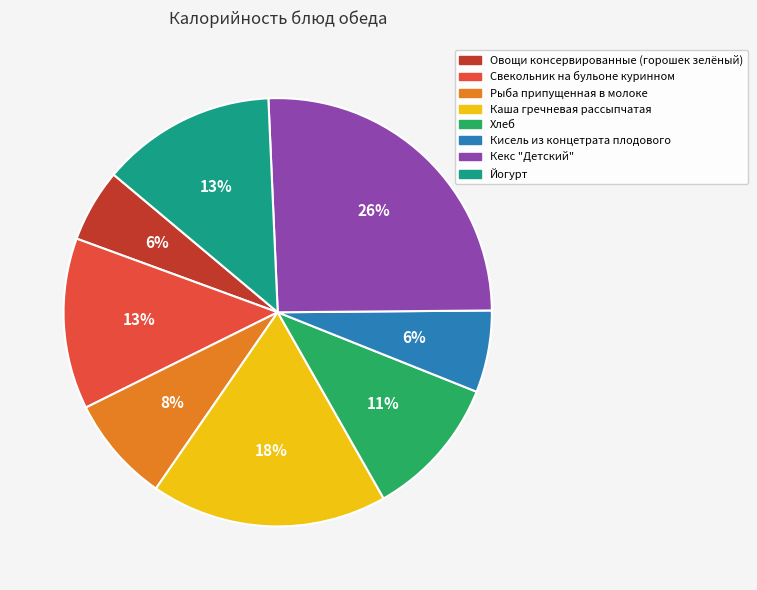

Do Кисель из концетрата плодового and Рыба припущенная в молоке together represent more than half of the pie?

No